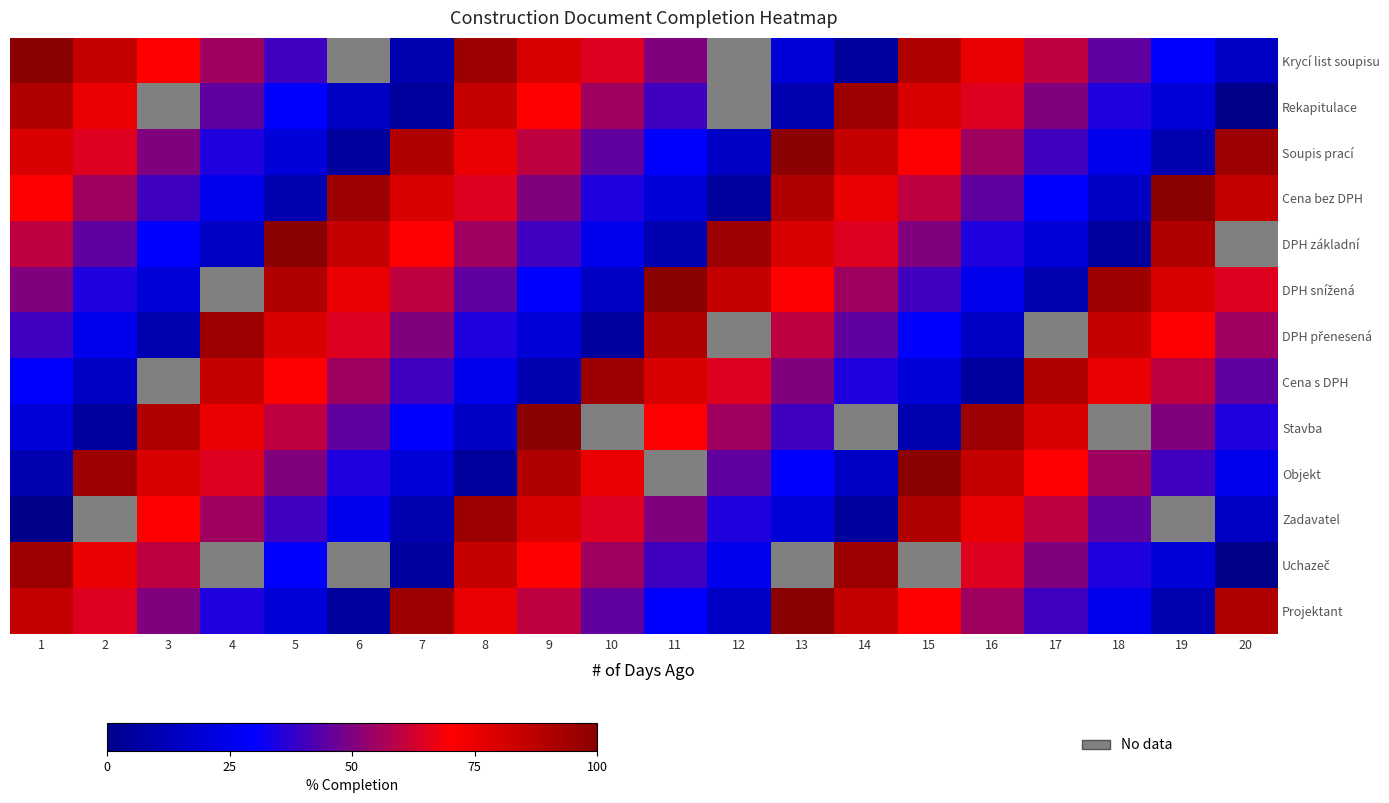

What is the difference between the maximum and minimum values in the Cena s DPH series?

90.0